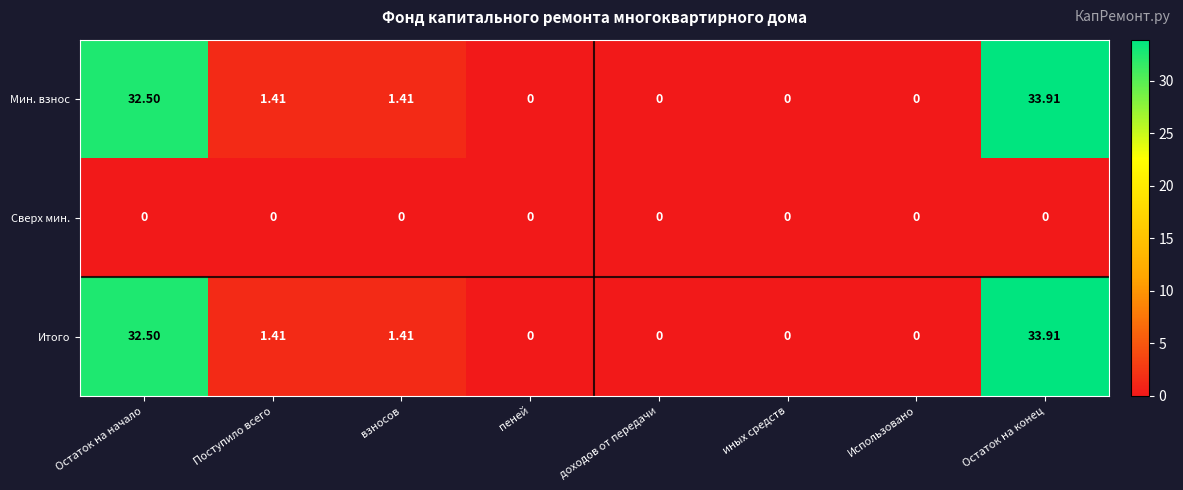

At which category does the chart reach its peak across all series?

Остаток на конец